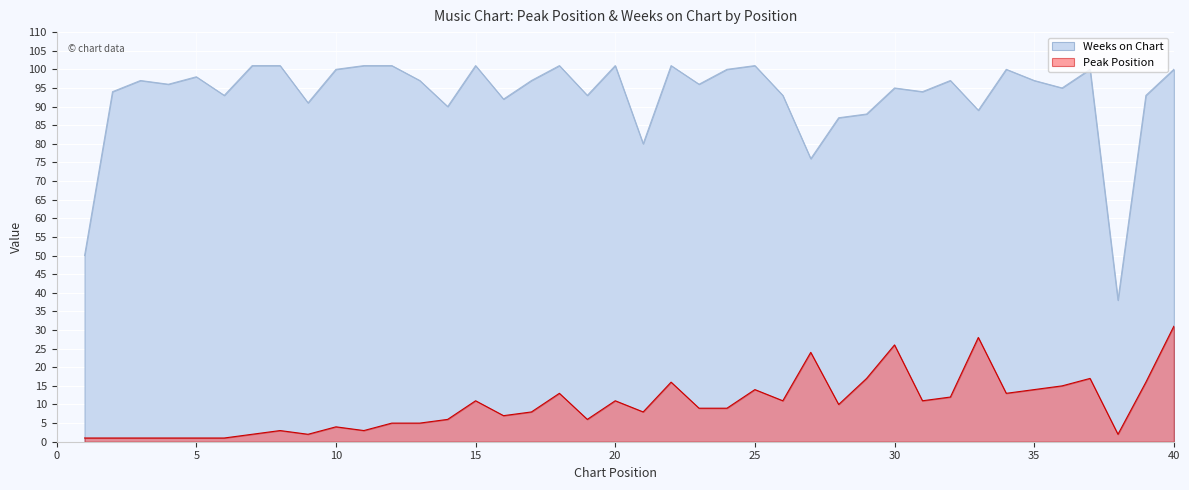

True or false: Peak Position and Weeks on Chart intersect in this chart.

False